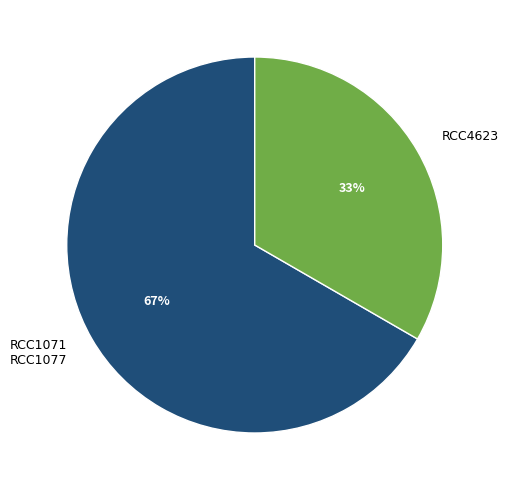

Is there a majority slice in this chart?

Yes